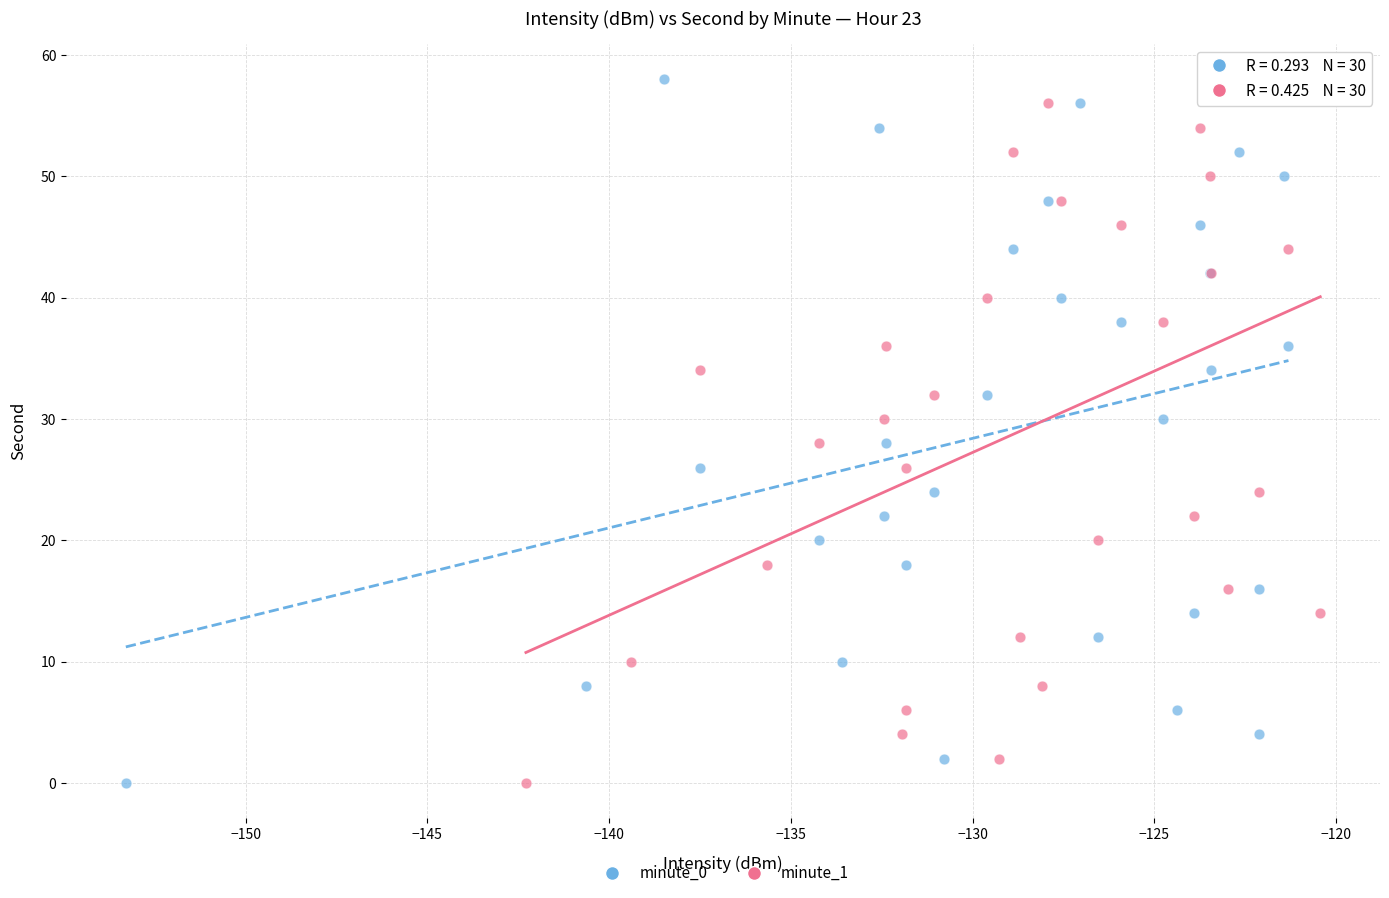

What are all the series names shown in the legend?

minute_0, minute_1